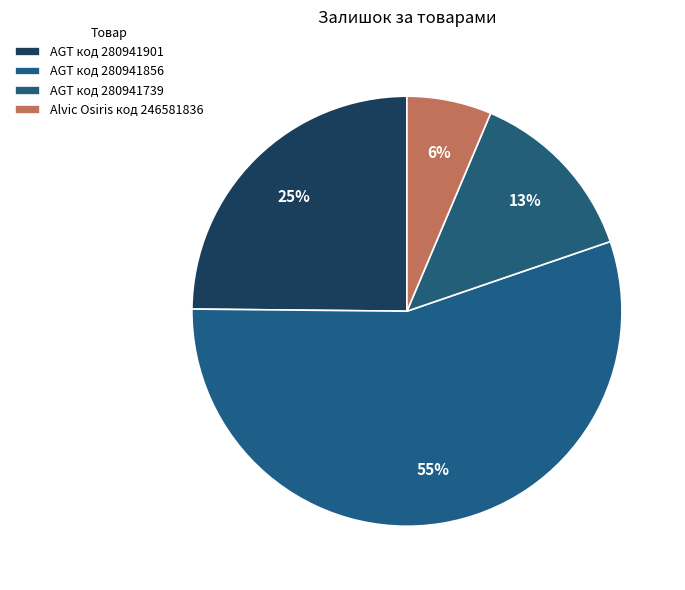

How many slices are in this pie chart?

4